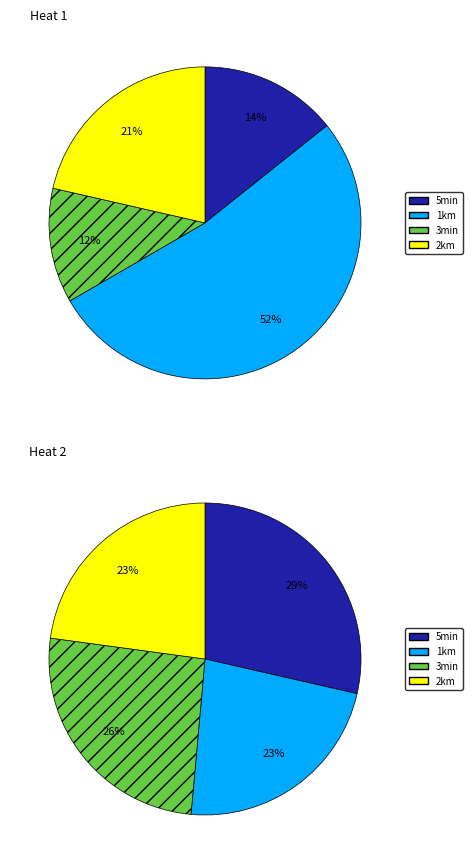

Is there any slice that represents more than half of the pie?

Yes